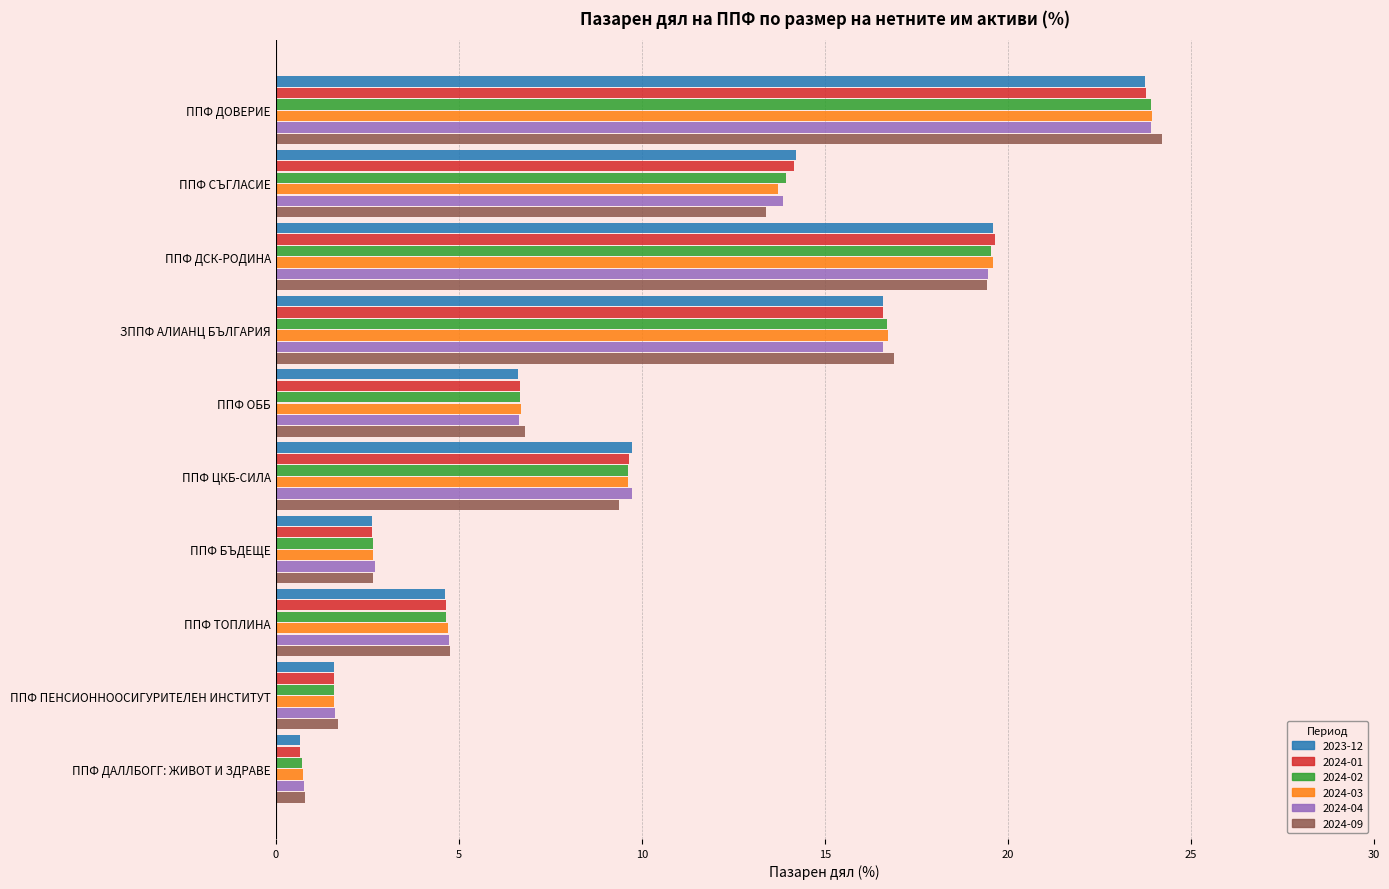

Which category has the lowest value across all series?

ППФ ДАЛЛБОГГ: ЖИВОТ И ЗДРАВЕ